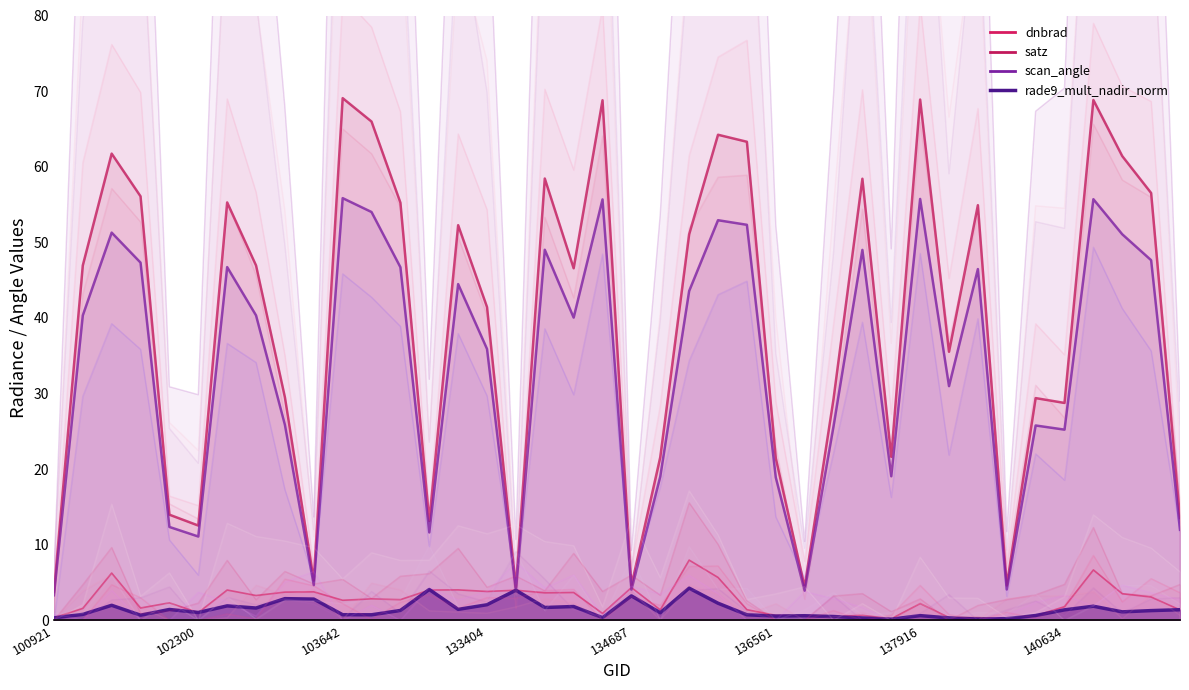

Reading right to left, list all the values displayed in this chart.

dnbrad: 141975=1.4	141384=3.1	141208=3.5	141015=6.7	140634=1.8	140059=0.6	139866=0.2	139283=0.4	138492=0.4	137916=2.2	137903=0.2	137142=0.7	136940=0.5	136755=0.6	136561=0.7	136362=1.4	136001=5.7	135249=8.0	134872=1.4	134687=4.3	134492=0.9	134322=3.7	134138=3.6	133762=4.0	133404=3.8	133209=4.0	132847=4.0	104471=2.7	103988=2.8	103642=2.7	103515=3.8	103396=3.7	103278=3.3	102550=4.0	102300=1.0	102179=2.3	101917=1.6	101805=6.3	101303=1.6	100921=0.3
satz: 141975=13.5	141384=56.5	141208=61.4	141015=68.8	140634=28.8	140059=29.4	139866=4.6	139283=54.9	138492=35.5	137916=68.9	137903=21.6	137142=58.4	136940=29.3	136755=4.4	136561=21.5	136362=63.3	136001=64.2	135249=51.1	134872=21.6	134687=4.6	134492=68.8	134322=46.6	134138=58.4	133762=4.4	133404=41.4	133209=52.3	132847=13.1	104471=55.2	103988=66.0	103642=69.1	103515=5.3	103396=29.5	103278=46.9	102550=55.3	102300=12.5	102179=14.0	101917=56.1	101805=61.7	101303=46.9	100921=3.7
scan_angle: 141975=12.0	141384=47.6	141208=51.1	141015=55.7	140634=25.2	140059=25.8	139866=4.1	139283=46.5	138492=31.0	137916=55.7	137903=19.1	137142=49.0	136940=25.7	136755=3.9	136561=18.9	136362=52.3	136001=52.9	135249=43.6	134872=19.0	134687=4.1	134492=55.7	134322=40.0	134138=49.0	133762=3.9	133404=35.9	133209=44.5	132847=11.6	104471=46.7	103988=54.0	103642=55.8	103515=4.7	103396=25.9	103278=40.3	102550=46.7	102300=11.1	102179=12.4	101917=47.3	101805=51.3	101303=40.3	100921=3.3
rade9_mult_nadir_norm: 141975=1.4	141384=1.3	141208=1.1	141015=1.9	140634=1.4	140059=0.6	139866=0.2	139283=0.2	138492=0.3	137916=0.6	137903=0.1	137142=0.3	136940=0.5	136755=0.6	136561=0.6	136362=0.7	136001=2.3	135249=4.3	134872=1.0	134687=3.2	134492=0.3	134322=1.8	134138=1.7	133762=4.0	133404=2.1	133209=1.5	132847=4.1	104471=1.3	103988=0.7	103642=0.7	103515=2.8	103396=2.9	103278=1.6	102550=1.9	102300=1.0	102179=1.4	101917=0.7	101805=2.0	101303=0.8	100921=0.3